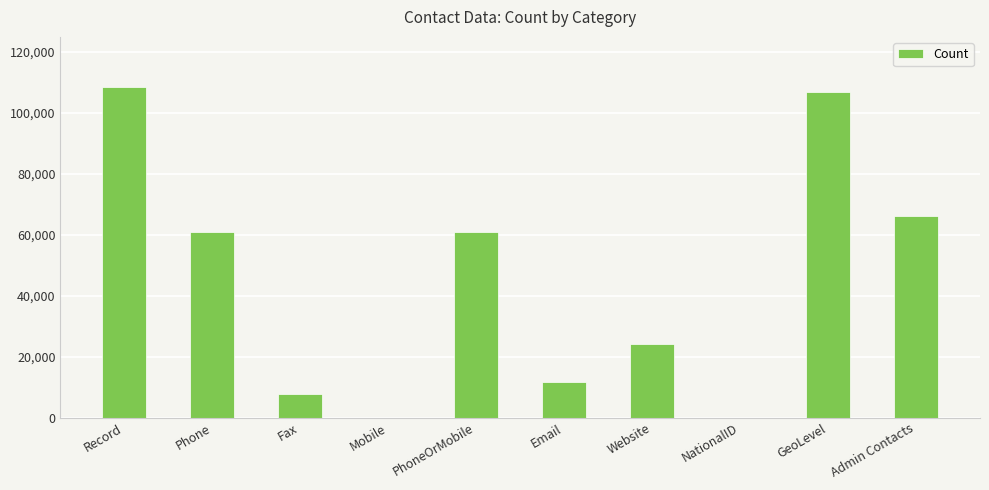

The value at NationalID is 0. True or false?

True